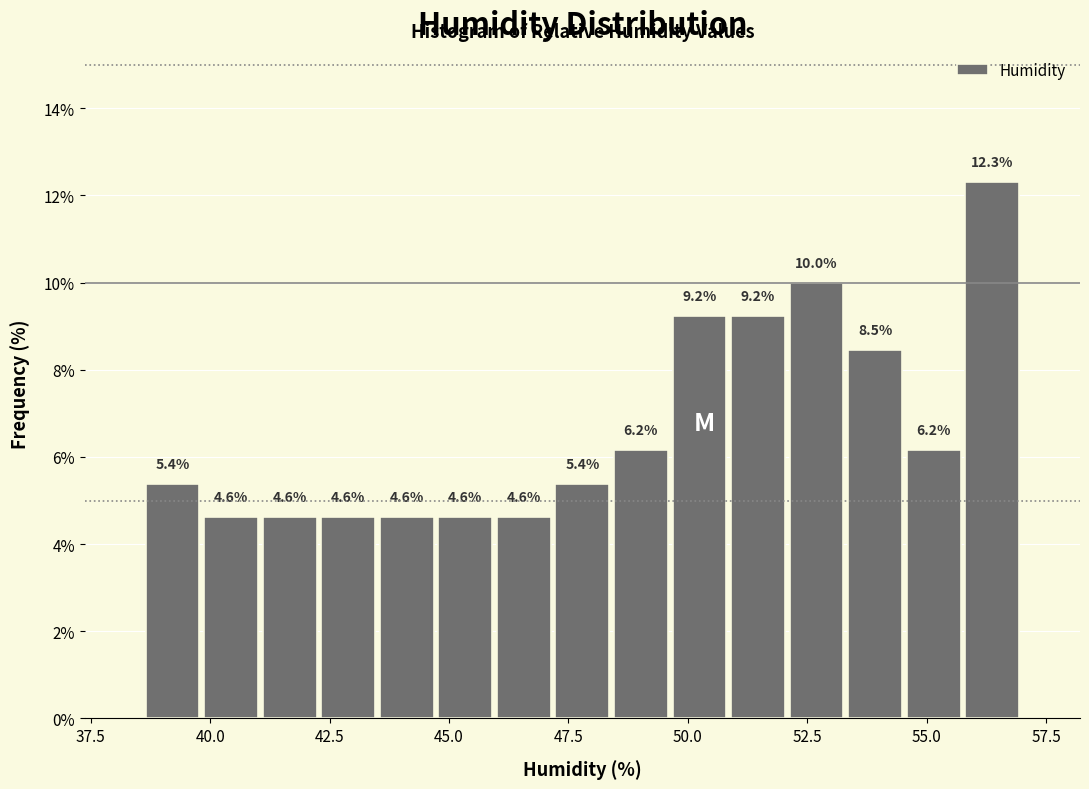

Around what value on the x-axis is the tallest bar? Give the approximate position of its centre, as read against the axis.

56.5